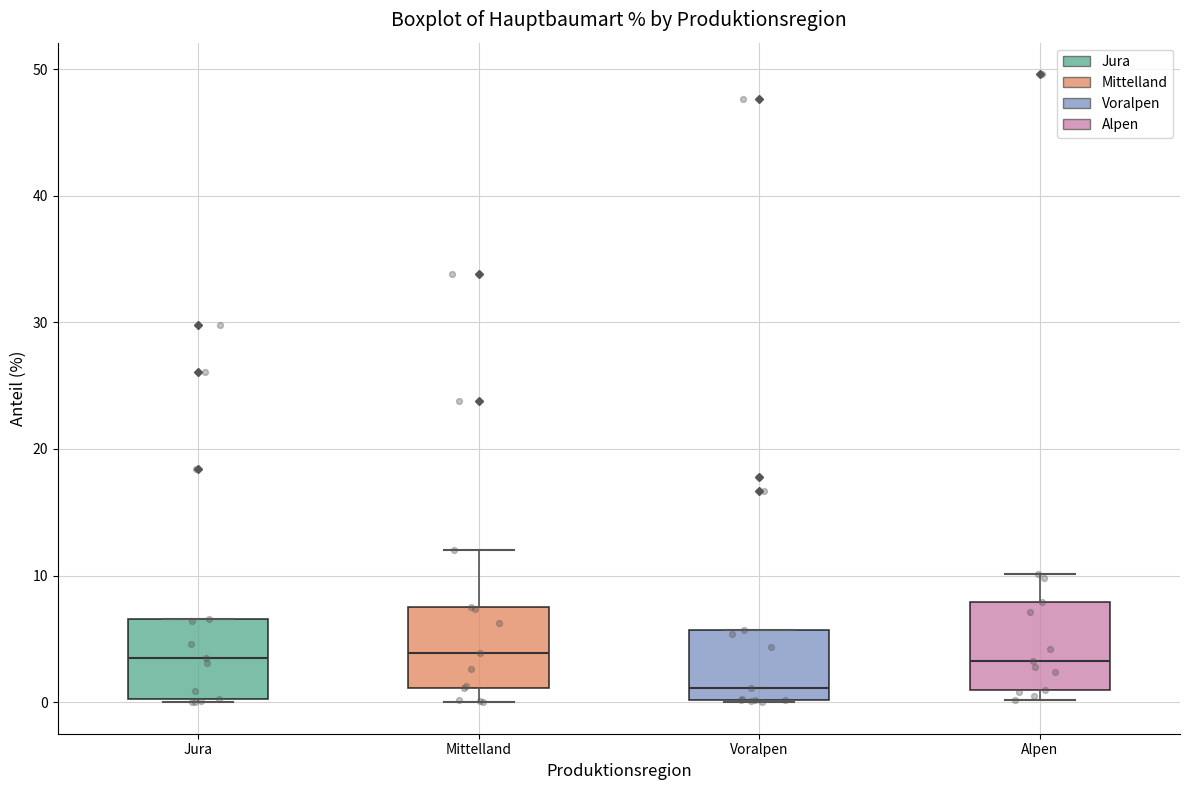

Which box has the lowest median line?

Voralpen